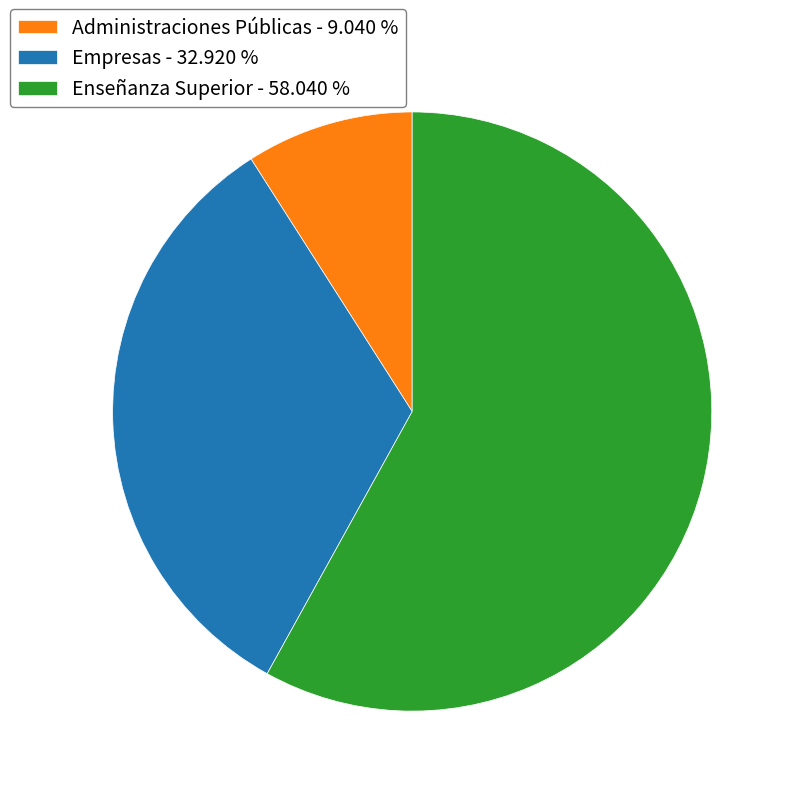

True or false: Enseñanza Superior accounts for 58% of the total.

True